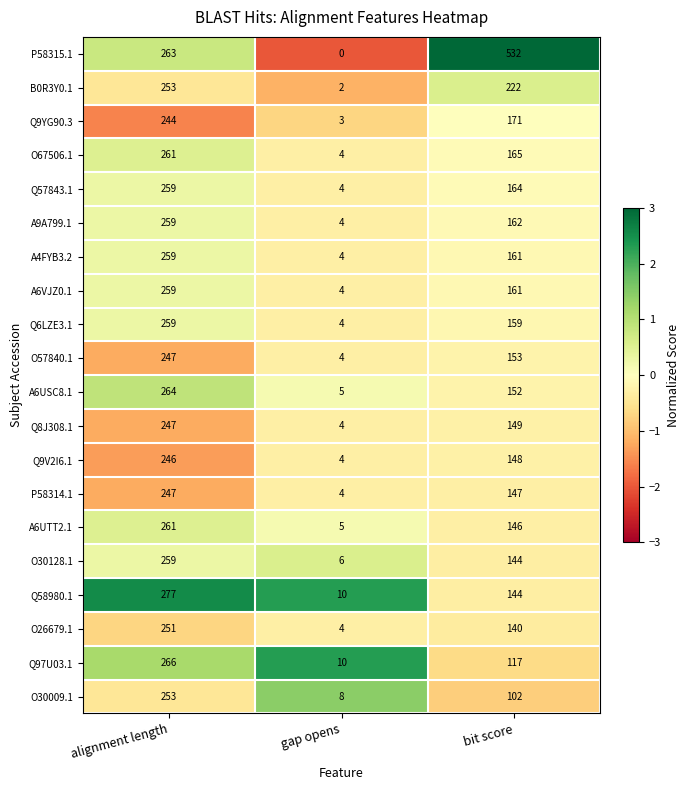

How many values in the O26679.1 series are below 140?

1